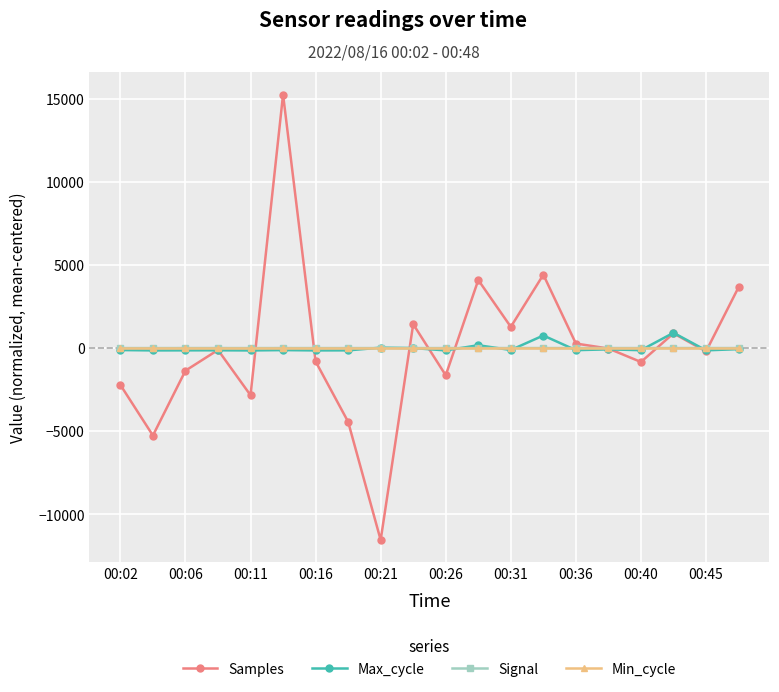

What is the smallest value displayed?

-11542.5